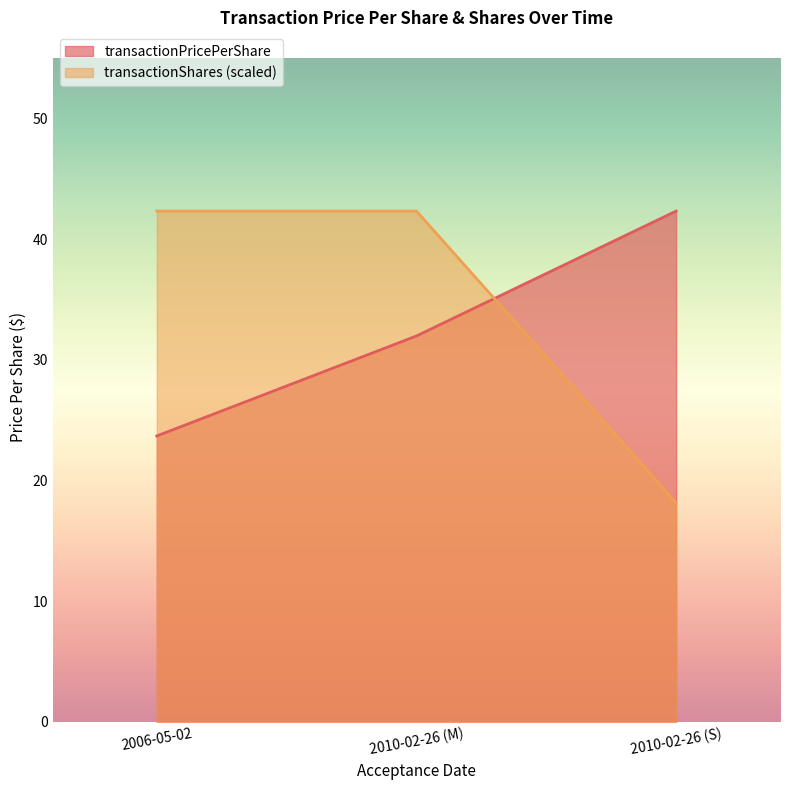

Which series has the widest spread of values?

transactionShares (scaled)